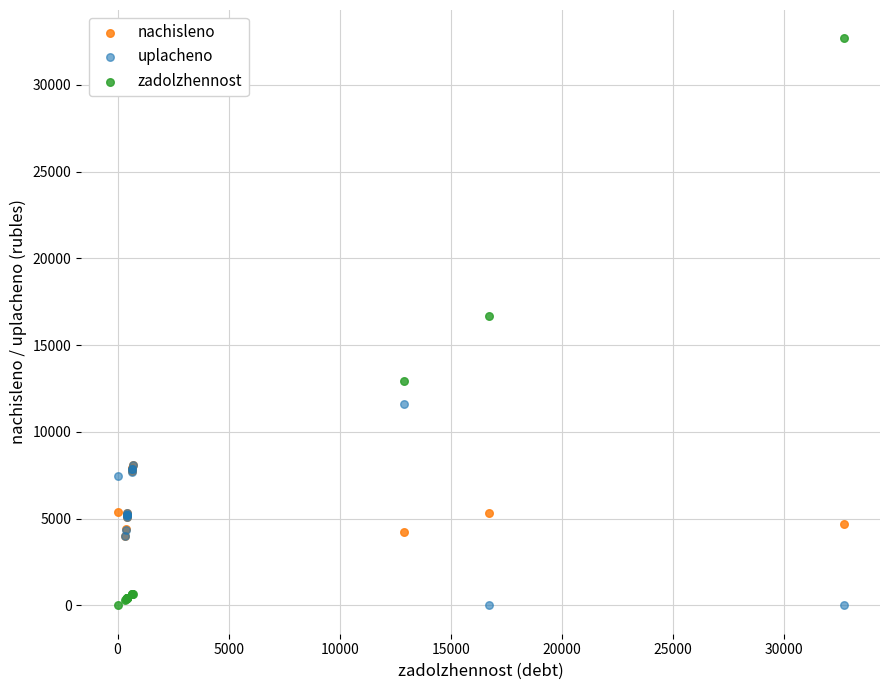

In the zadolzhennost series, what Y value is closest to 16342?

16706.6